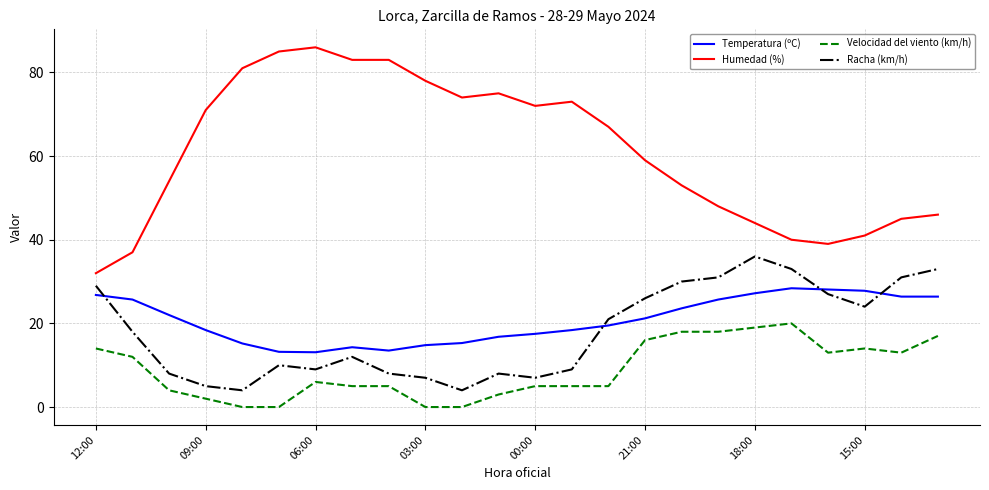

How many lines are shown in the chart?

4